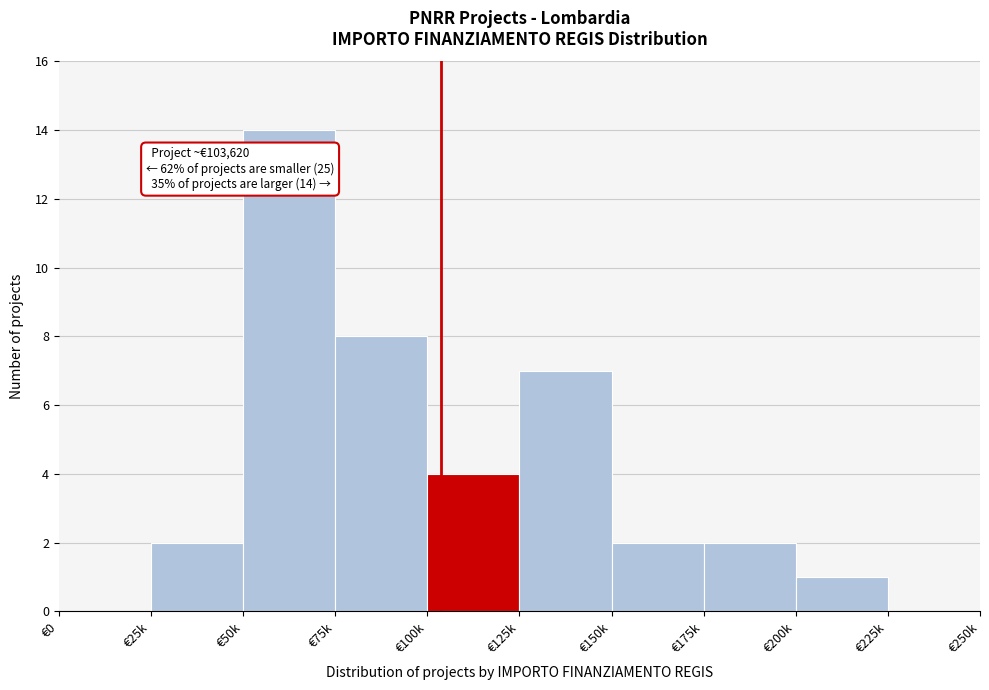

Reading left to right, list all the values displayed in this chart.

€0=0	€25k=2	€50k=14	€75k=8	€100k=4	€125k=7	€150k=2	€175k=2	€200k=1	€225k=0